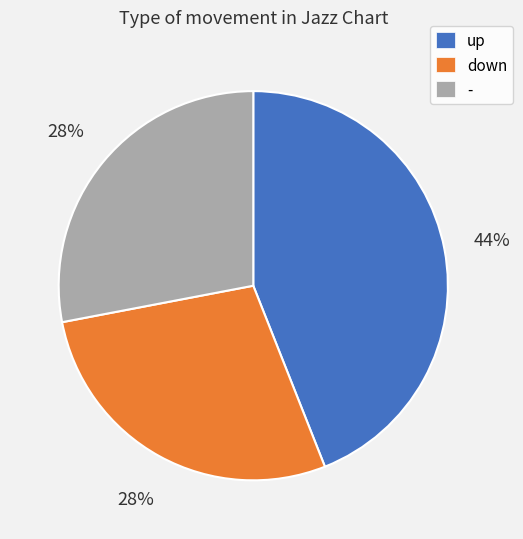

How many slices are in this pie chart?

3